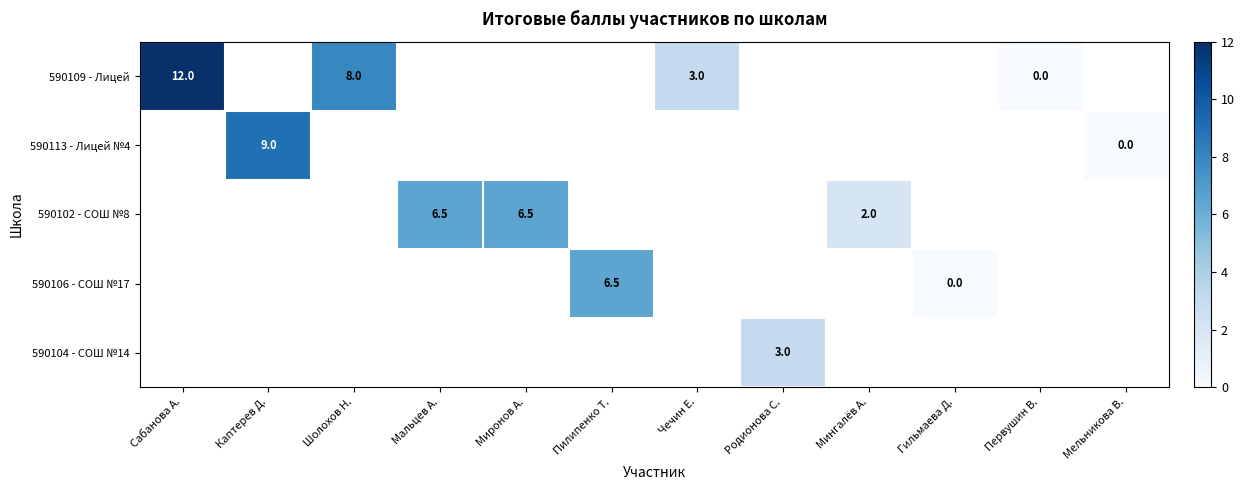

True or false: 590102 - СОШ №8 has a value of 2.0 at Мингалёв А..

True